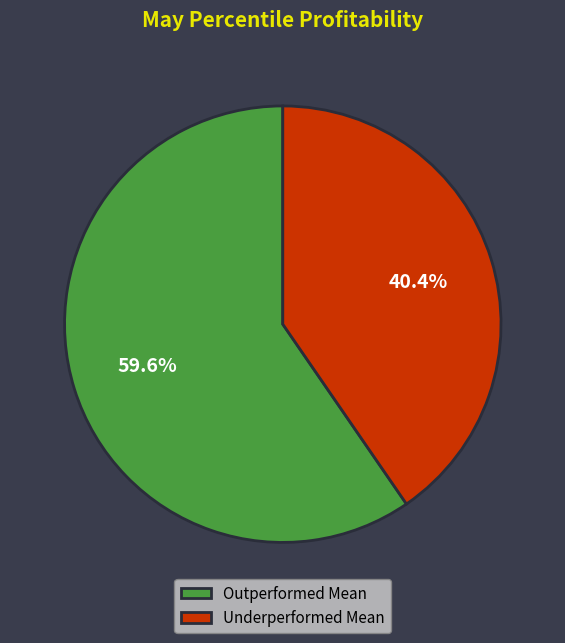

What is the ratio of the value at Underperformed Mean to the value at Outperformed Mean?

0.7